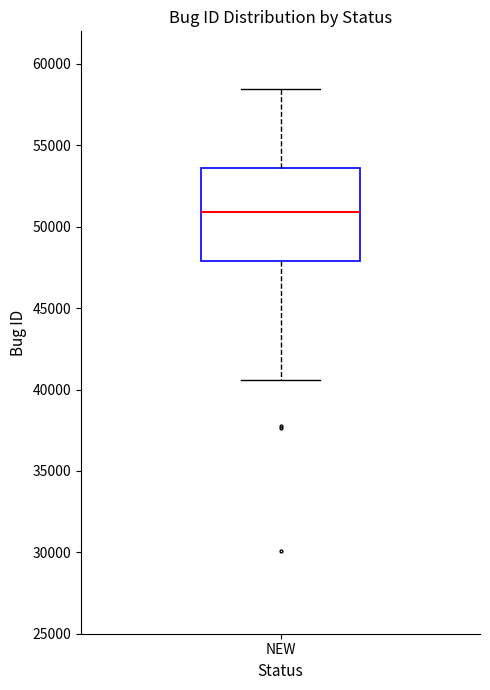

Where does the lower whisker of the box for NEW end on the y-axis? The values are not printed on the chart, so give them approximately, as read against the axis.

40500